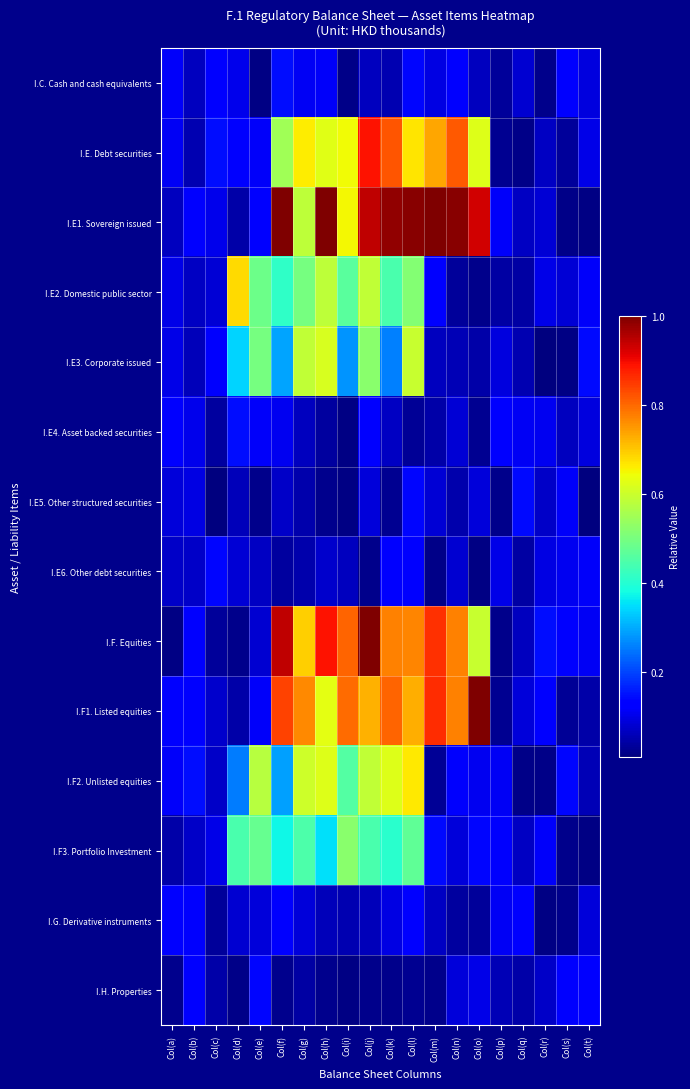

What is the spread (max minus min) of values at Col(f)?

1.0